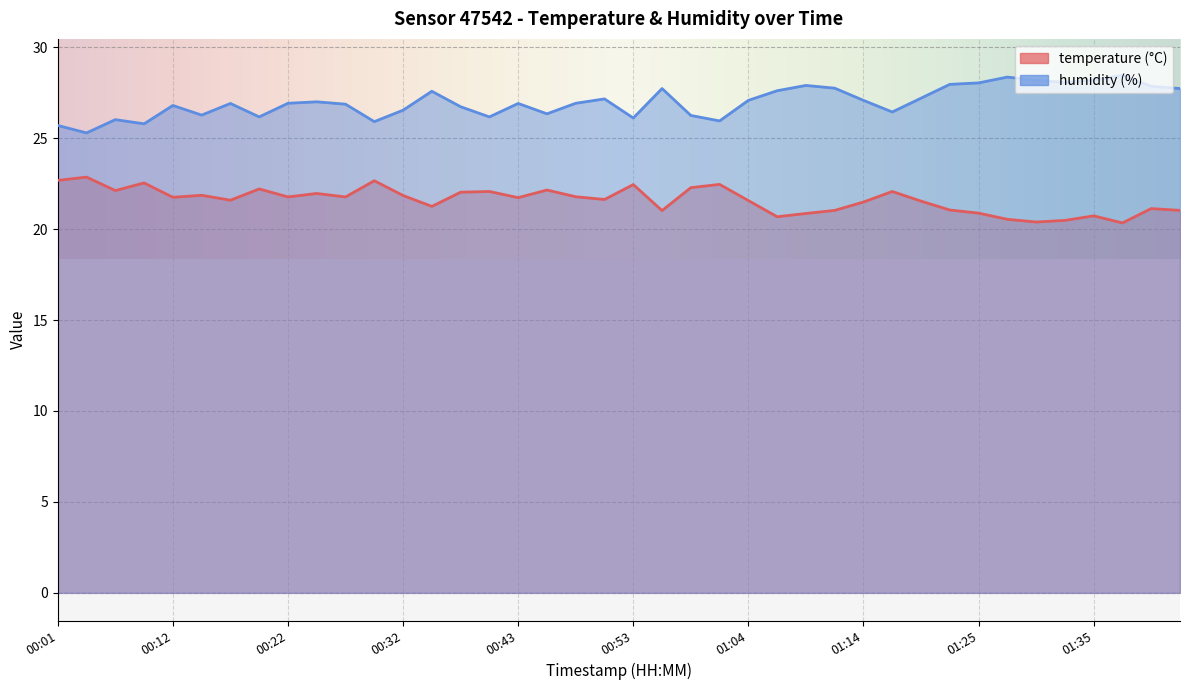

List the labels in order of temperature value, smallest first.

01:38, 01:30, 01:33, 01:27, 01:06, 01:35, 01:09, 01:25, 00:56, 01:12, 01:43, 01:22, 01:40, 00:35, 01:14, 01:20, 01:04, 00:17, 00:51, 00:43, 00:12, 00:22, 00:27, 00:48, 00:32, 00:14, 00:24, 00:38, 00:40, 01:17, 00:06, 00:45, 00:19, 00:59, 00:53, 01:01, 00:09, 00:30, 00:01, 00:04